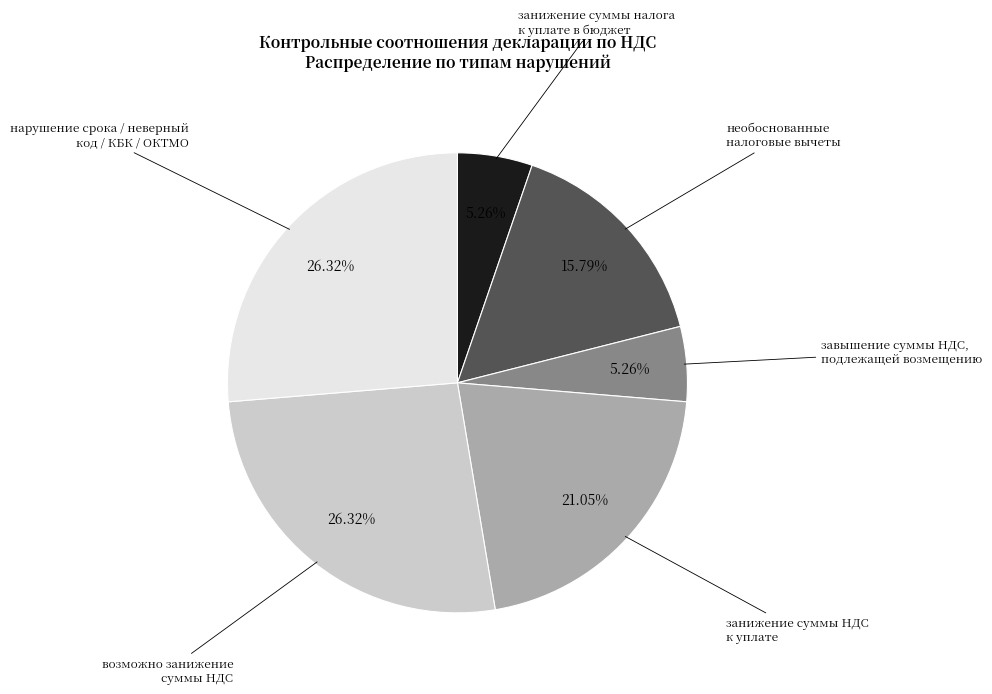

How many segments does this pie chart have?

6